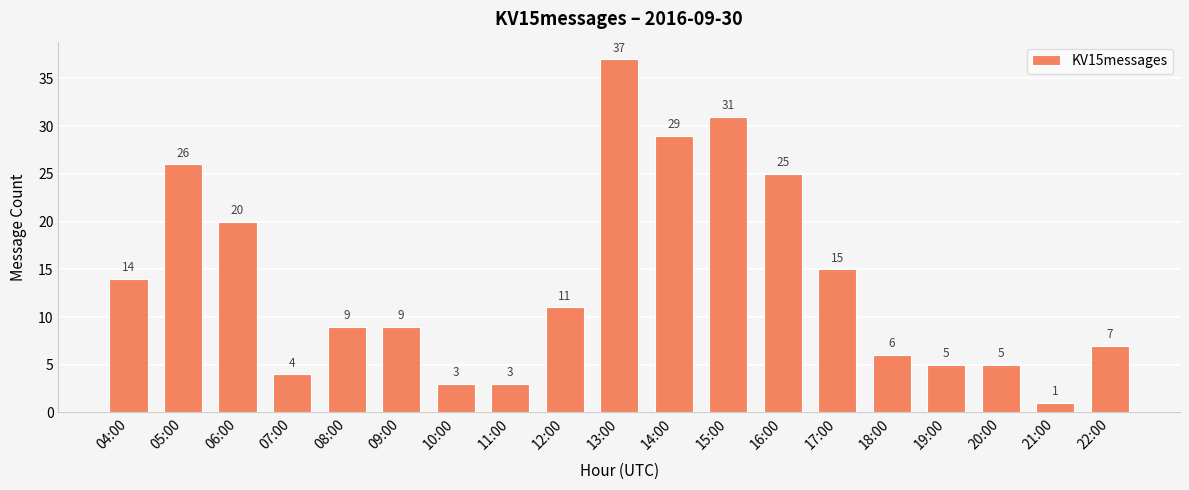

Approximately how many times larger is the value at 06:00 compared to 22:00?

2.9